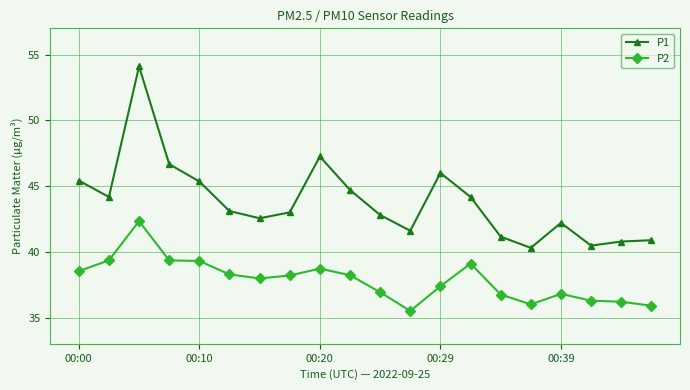

What is the average value of the P2 series?

37.9